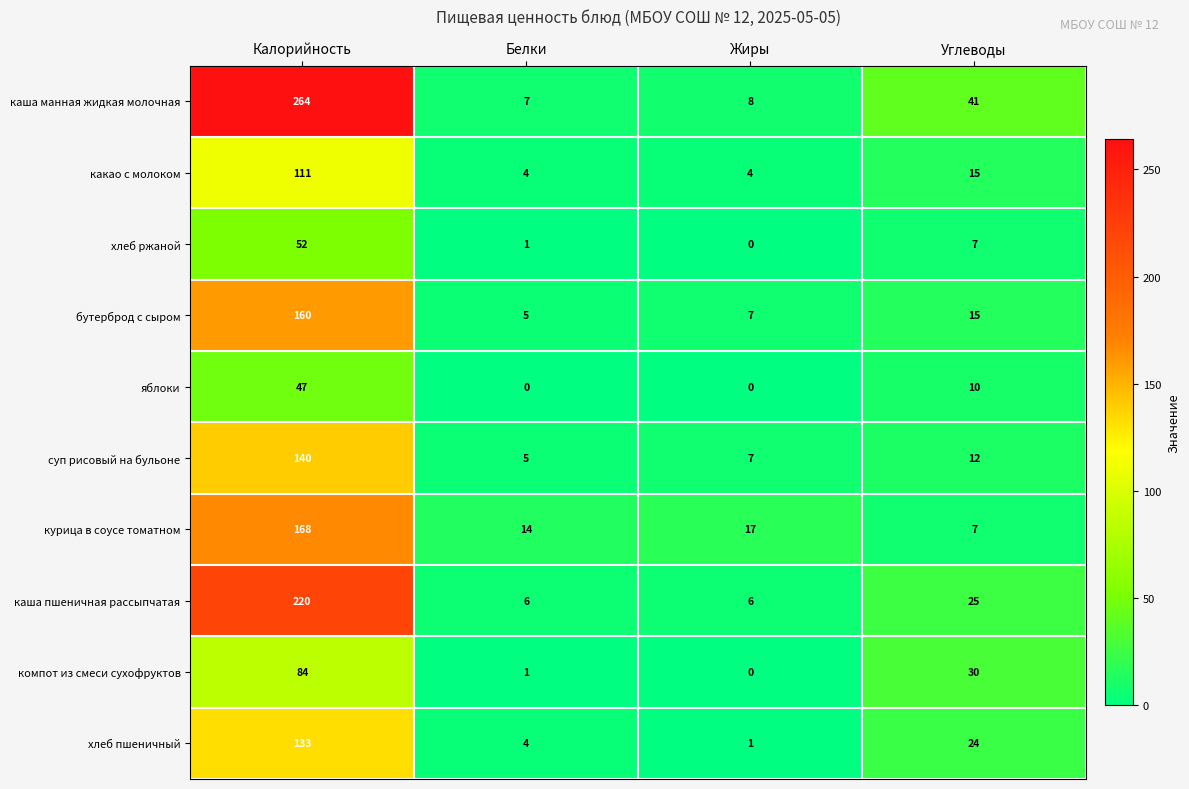

Where is курица в соусе томатном nearest to the value 87?

Жиры